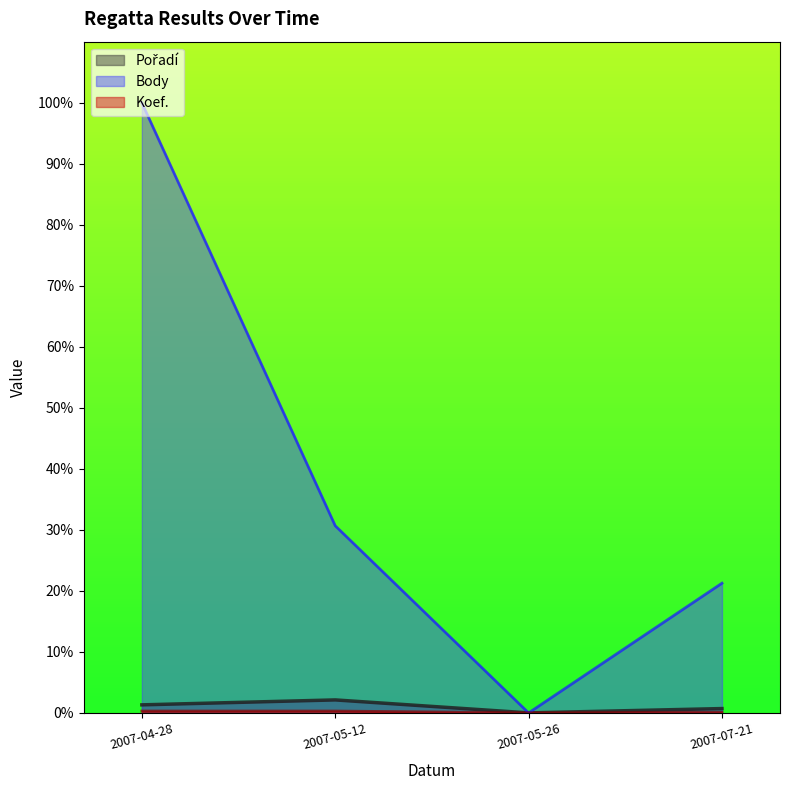

Reading right to left, transcribe all the data shown in this chart.

Pořadí: 0.7	0.0	2.1	1.3
Body: 21.3	0.0	30.7	100.0
Koef.: 0.1	0.0	0.3	0.3